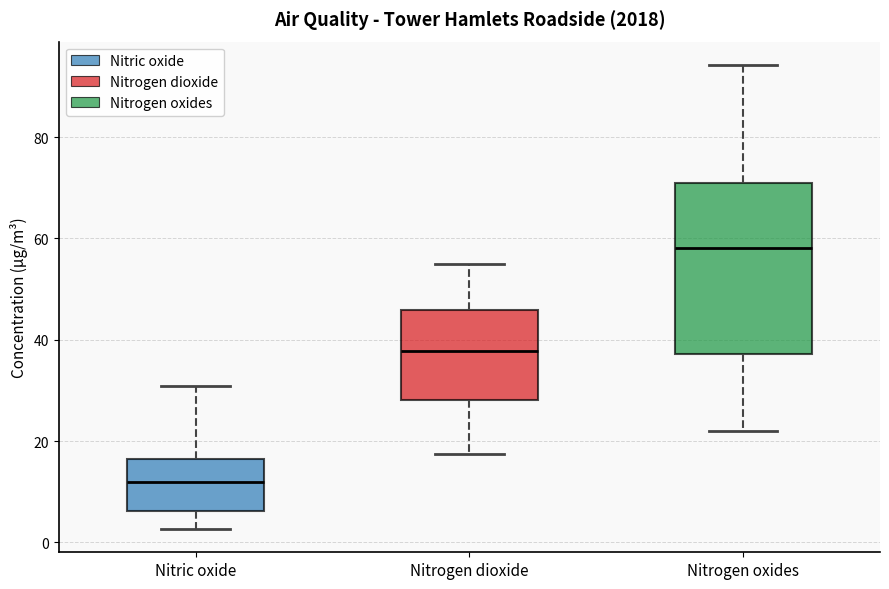

Comparing the boxes themselves (not the whiskers), which one is the tallest?

Nitrogen oxides